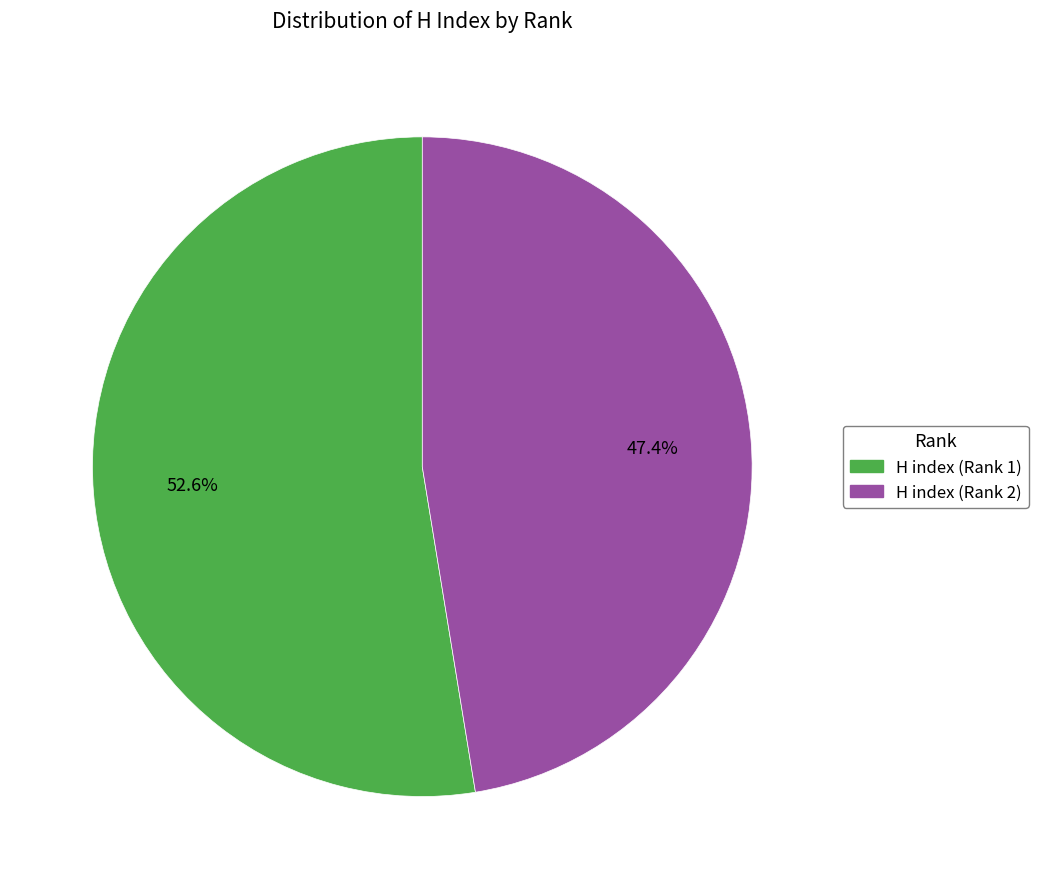

To the nearest percent, what percentage of the pie is H index (Rank 2)?

47%